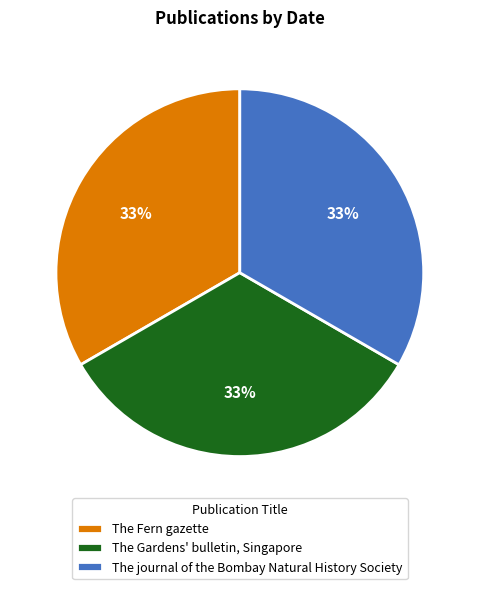

To the nearest percent, what is the average slice percentage?

33%